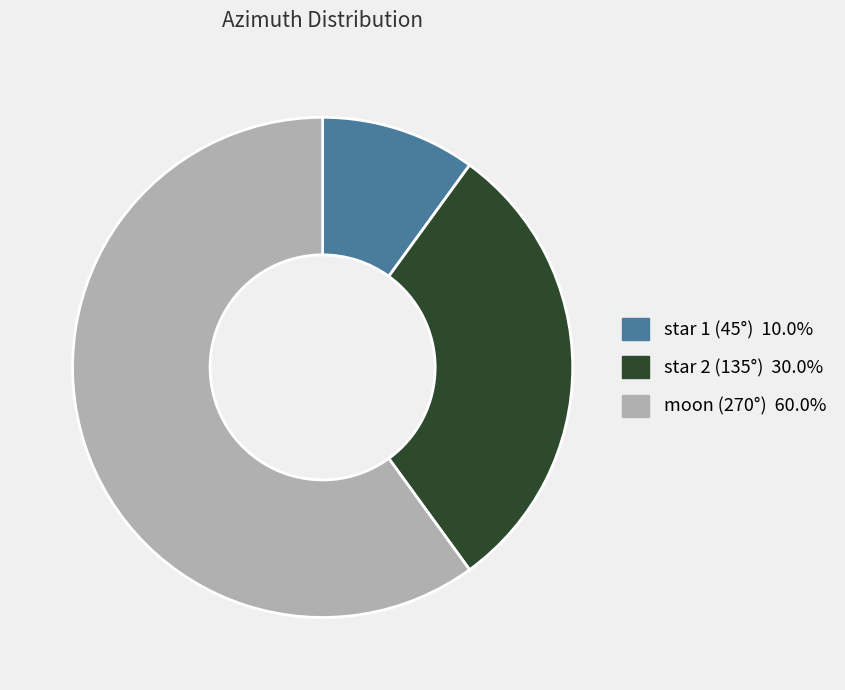

Rank the categories by value from lowest to highest.

star 1 (45°), star 2 (135°), moon (270°)